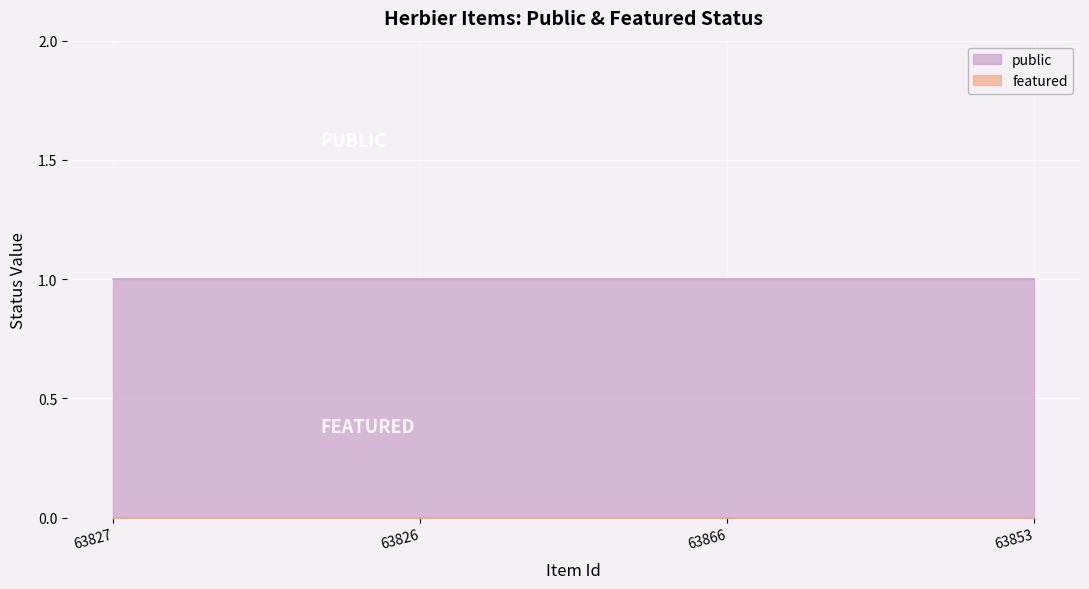

What is the maximum value shown in the chart?

1